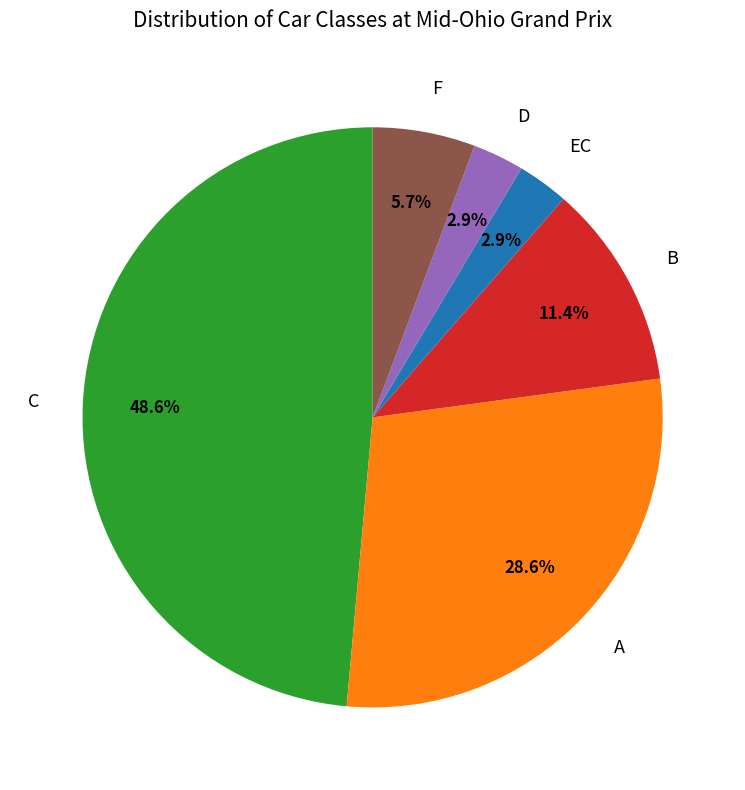

Combined, do B and A account for over 50%?

No